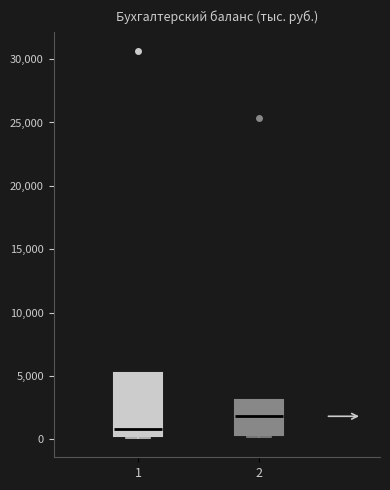

Where does the median line of the box at x = 2 sit on the y-axis? The values are not printed on the chart, so give them approximately, as read against the axis.

2000